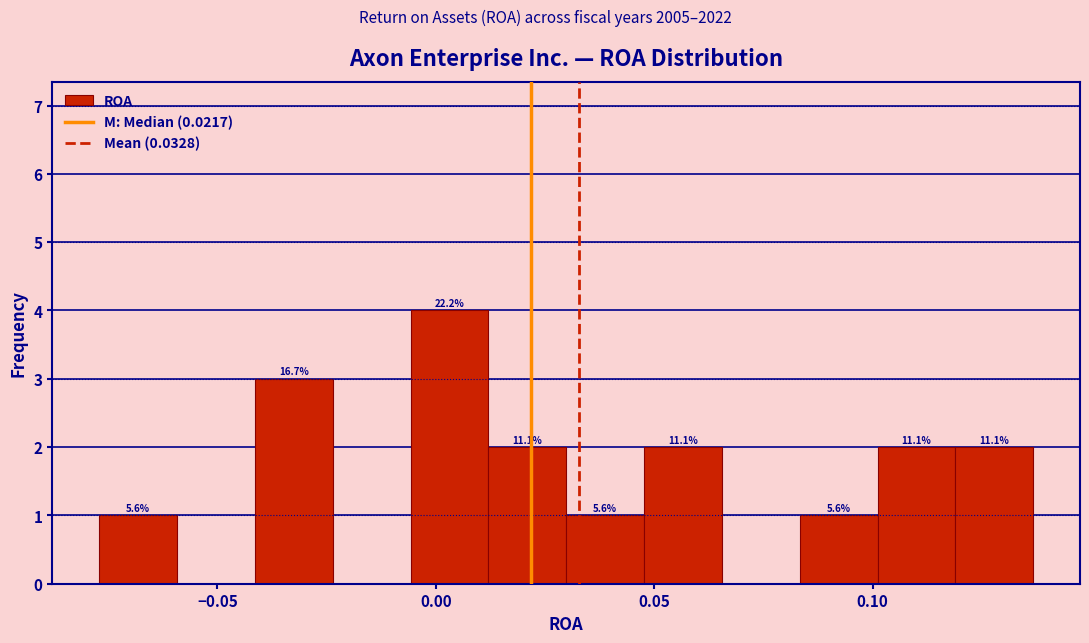

Around what value on the x-axis is the tallest bar? Give the approximate position of its centre, as read against the axis.

0.005